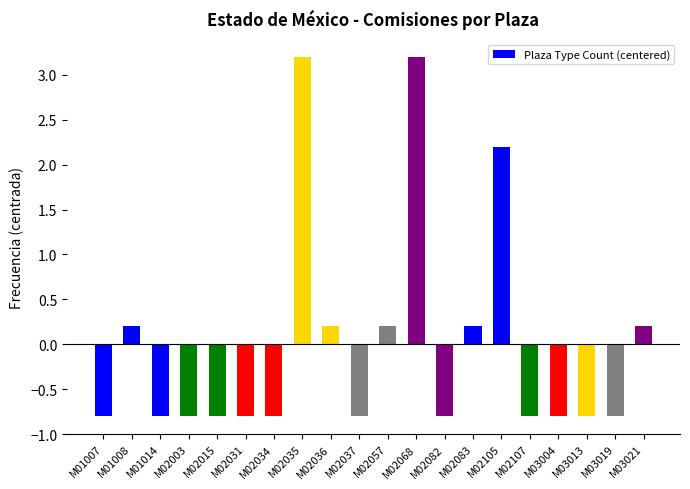

How many bars are there in total?

20